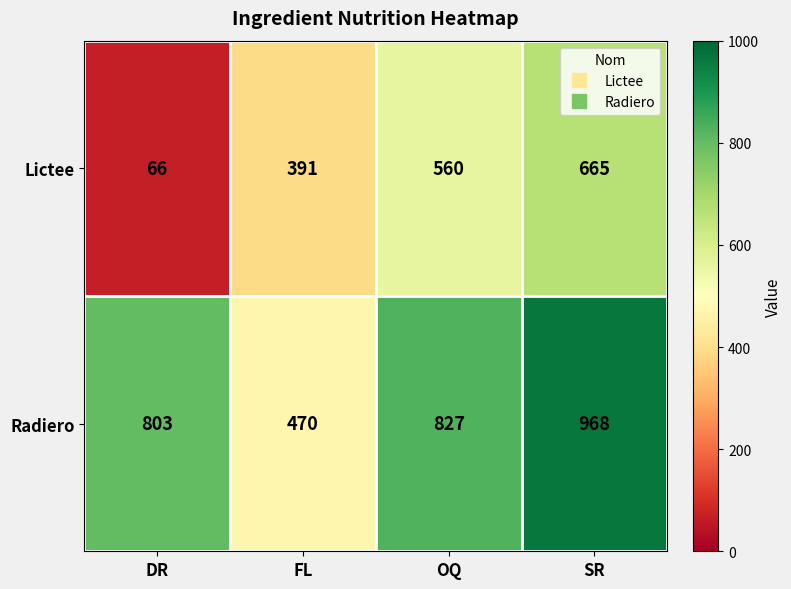

Which series changed the most between DR and FL?

Radiero